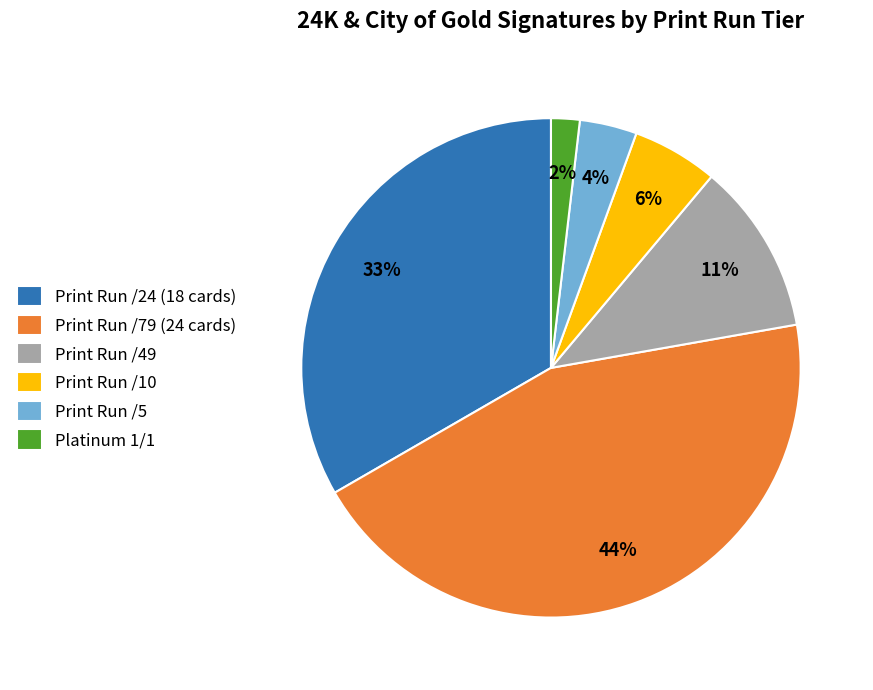

What percentage is the Print Run /24 (18 cards) slice, to the nearest percent?

33%